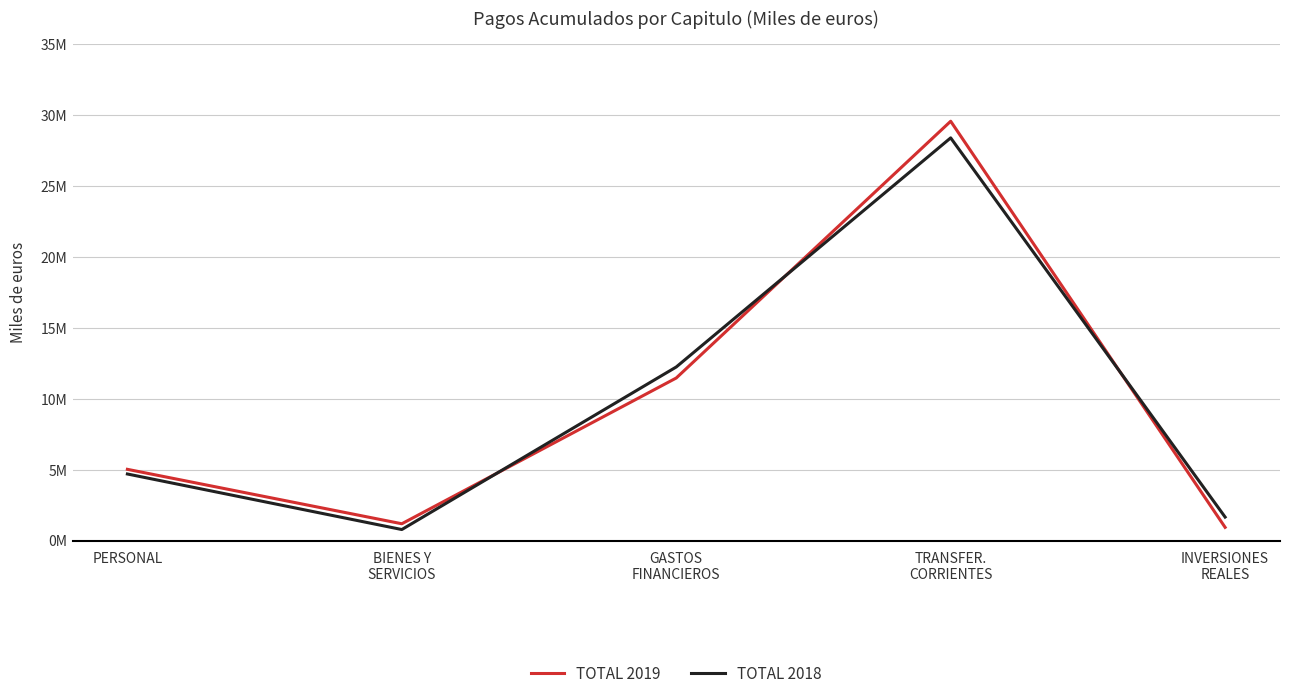

Read the TOTAL 2019 value at GASTOS
FINANCIEROS.

11465436